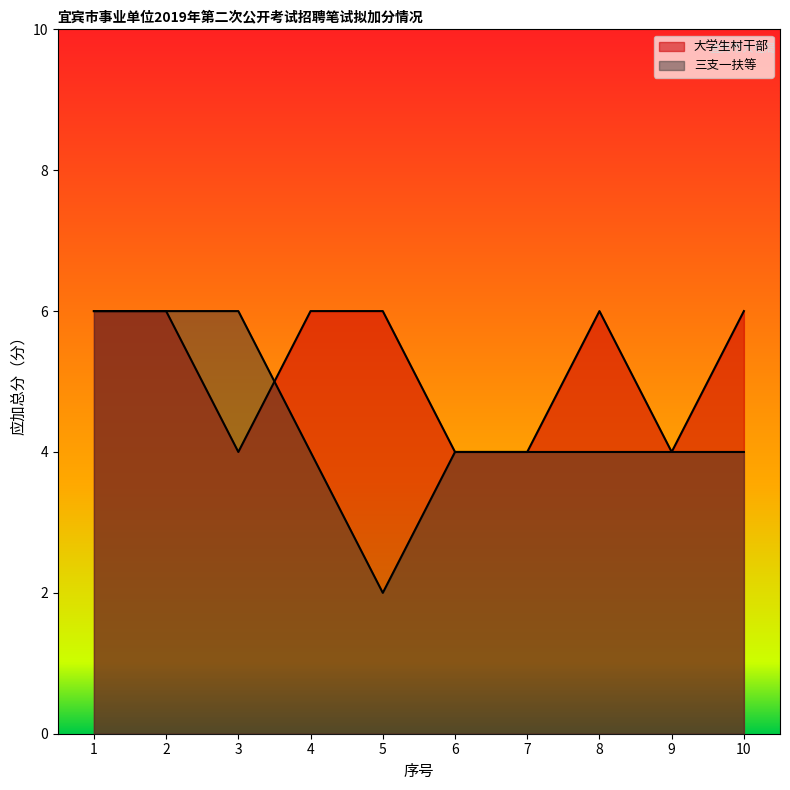

List the series in order of their overall mean, lowest first.

三支一扶等, 大学生村干部